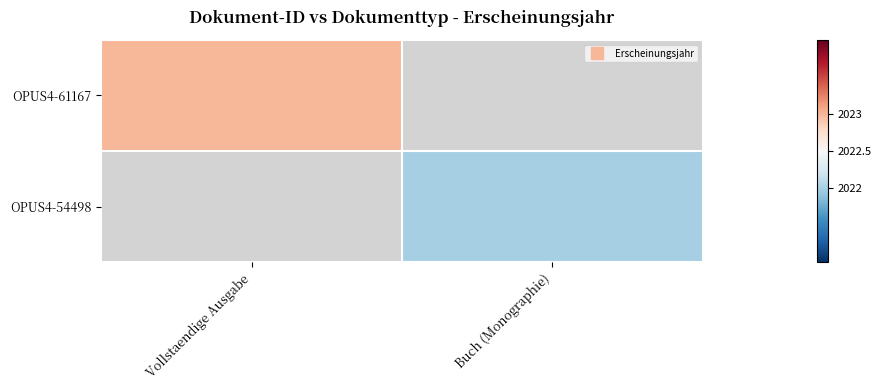

Which label corresponds to the largest value in the chart?

Vollstaendige Ausgabe